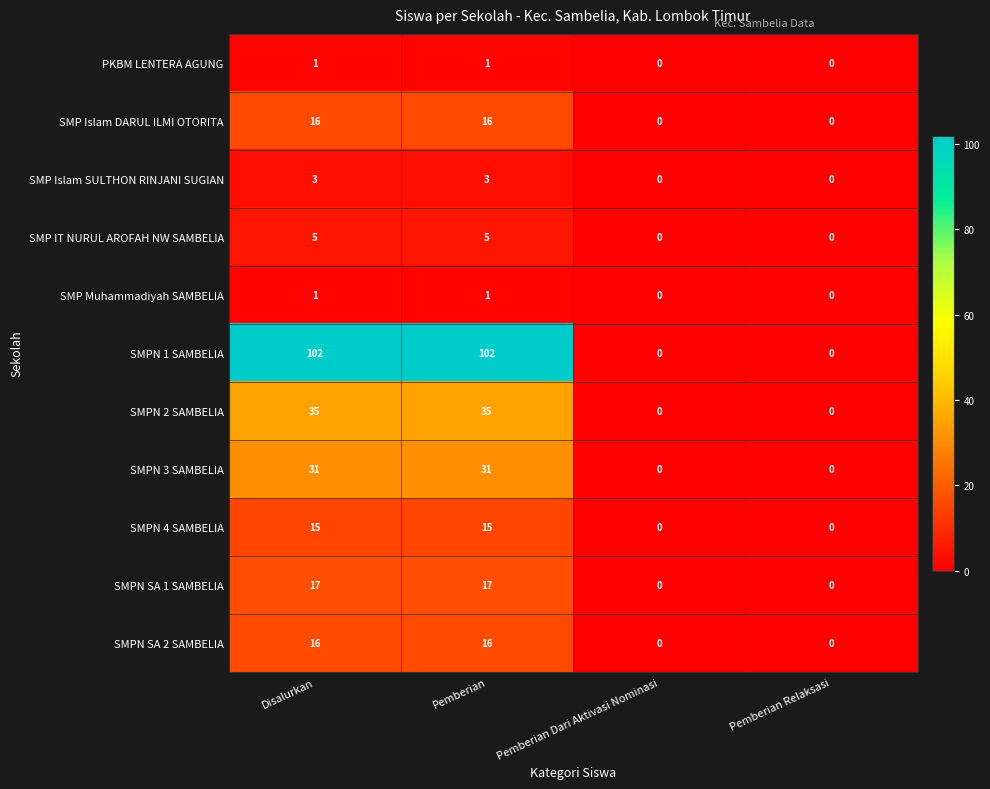

What is the maximum value for SMPN 3 SAMBELIA?

31